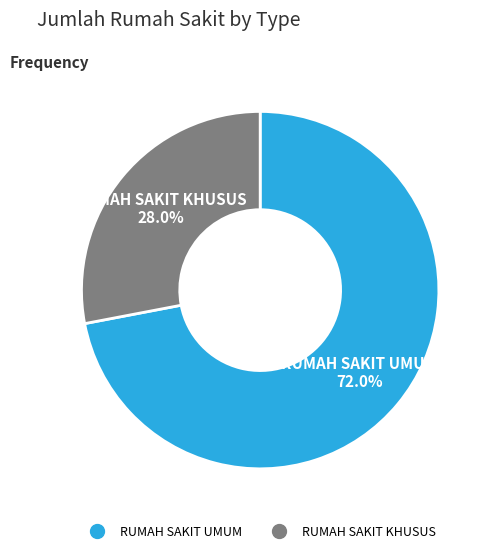

Is it true that RUMAH SAKIT UMUM is 60% of the pie?

False